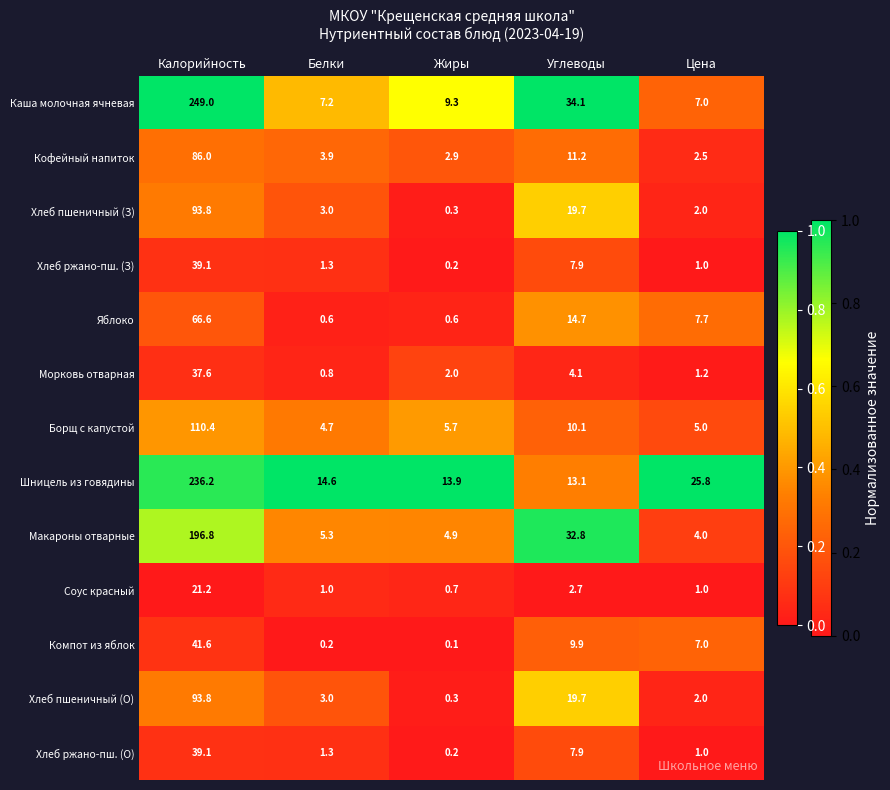

What is the total value across all series at Калорийность?

1311.2